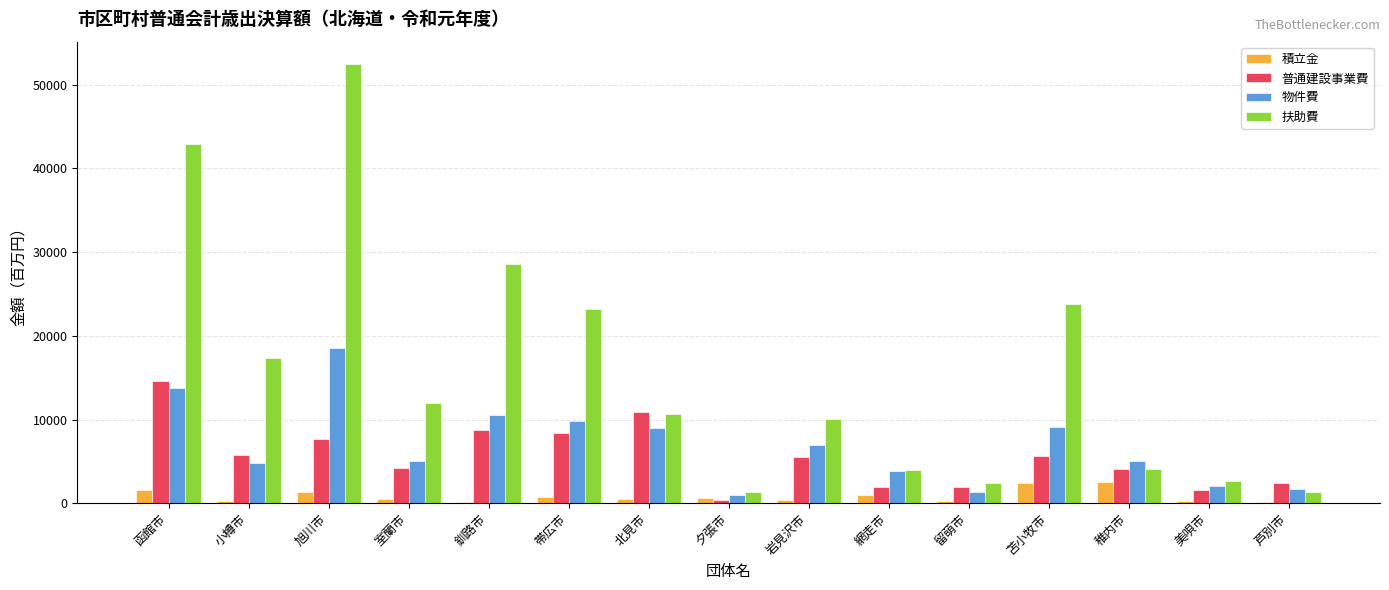

At which label does 積立金 first exceed 482?

函館市